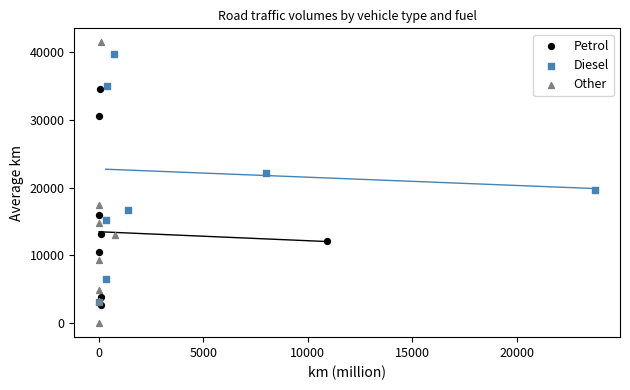

Which series reaches the minimum Y coordinate?

Other